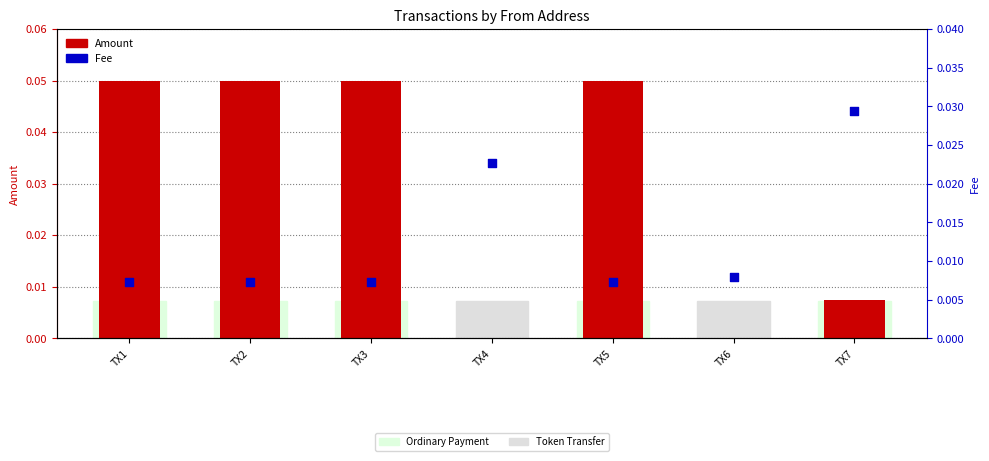

At which category is the sum across all series the highest?

TX1